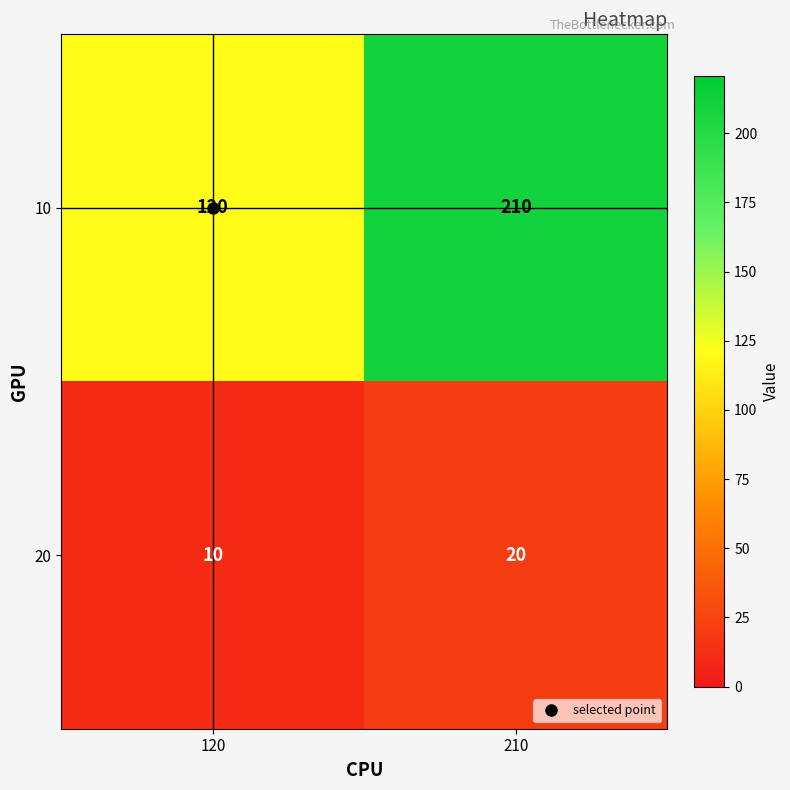

What is the approximate value of 10 at 210, to the nearest 5?

210